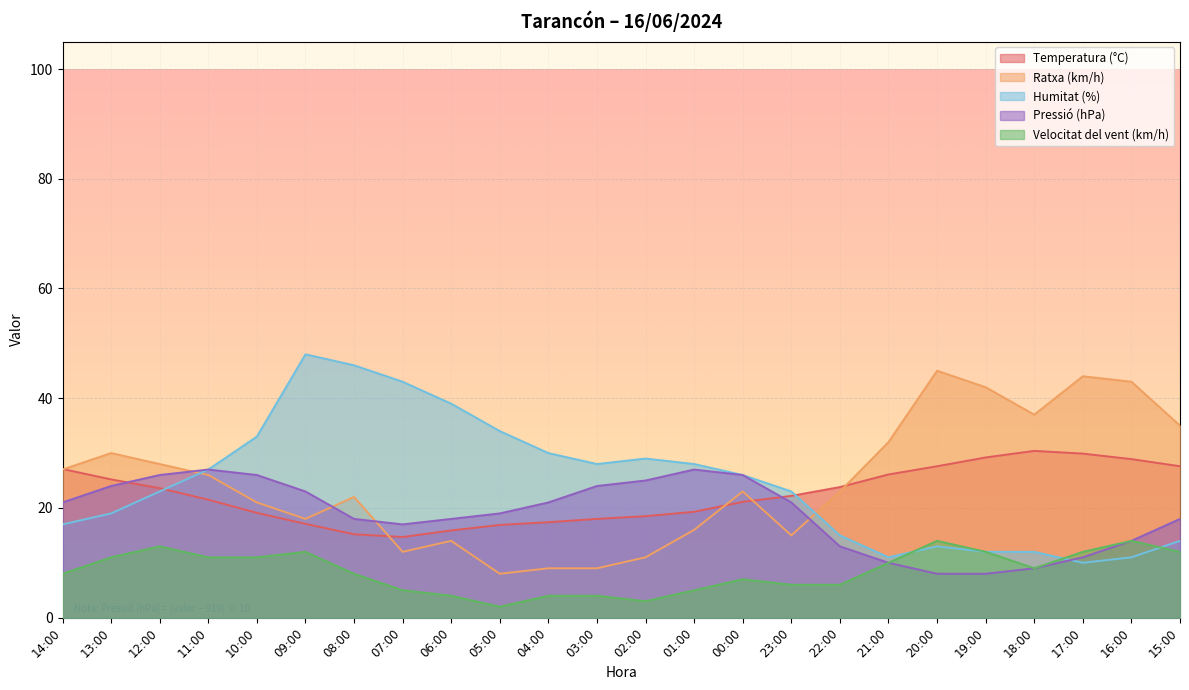

What position from the right is 07:00?

17